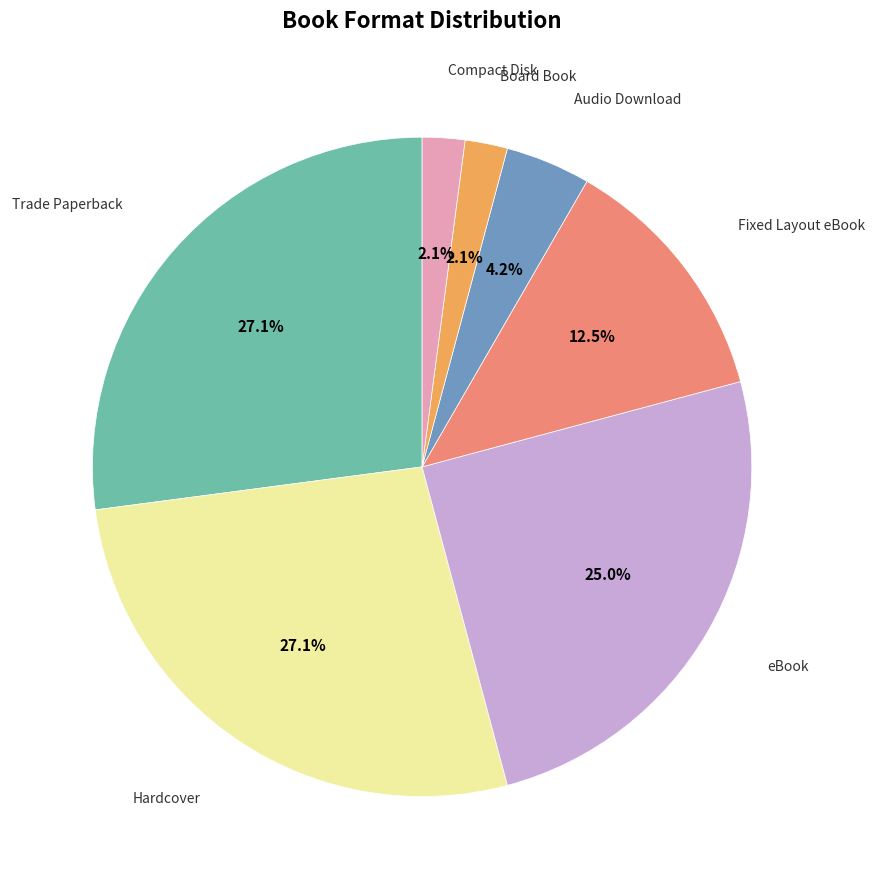

Is there any slice that represents more than half of the pie?

No